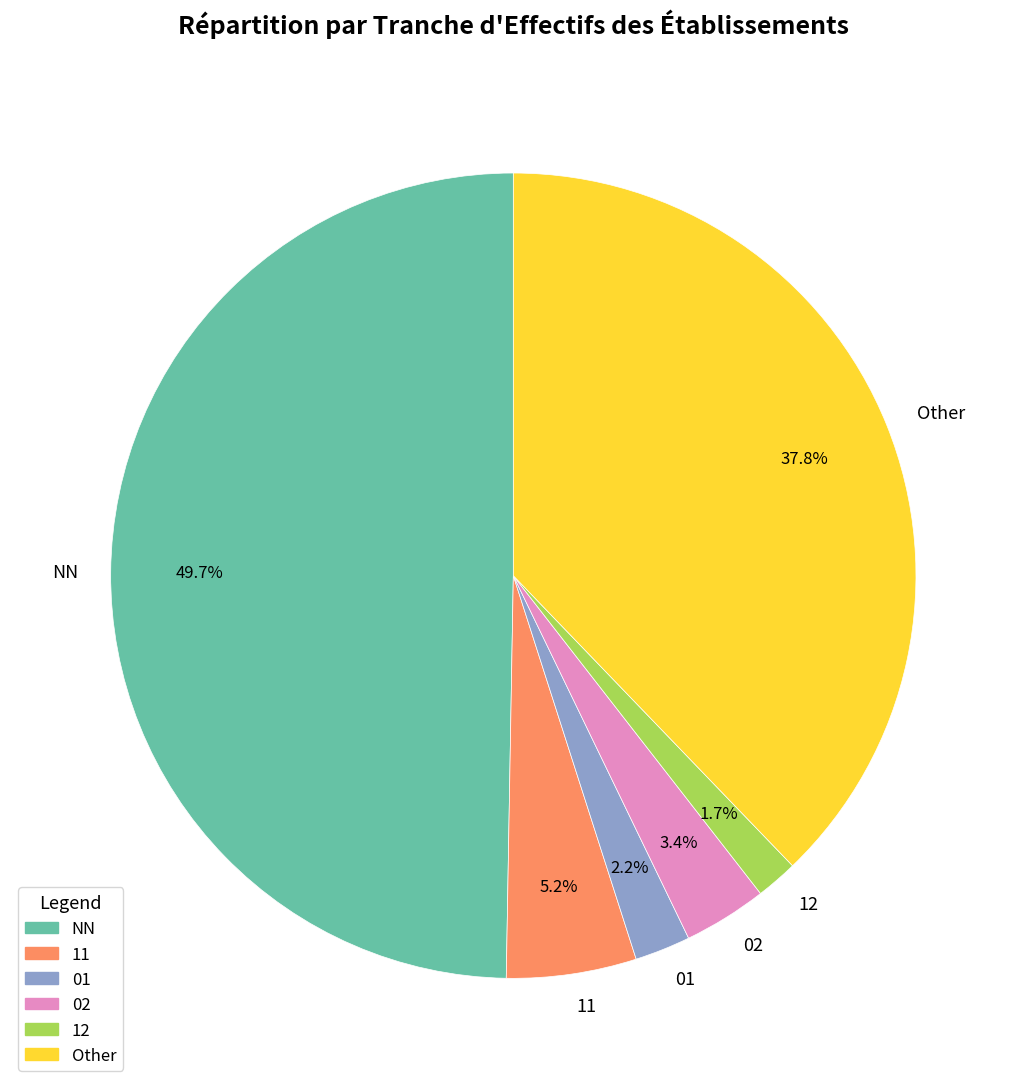

Which has a higher value, 01 or Other?

Other